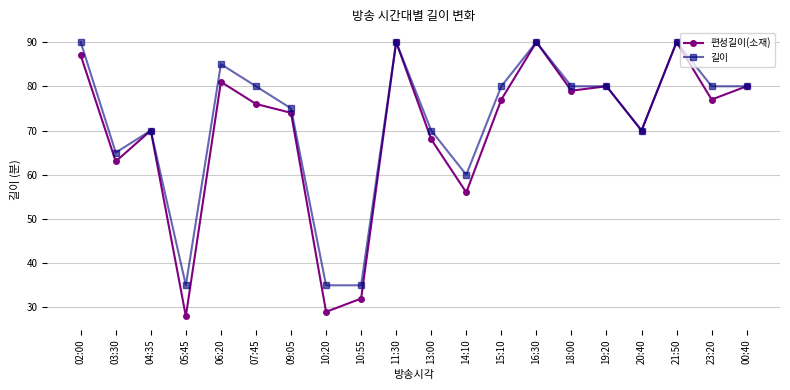

List the series in order of their overall mean, lowest first.

편성길이(소재), 길이